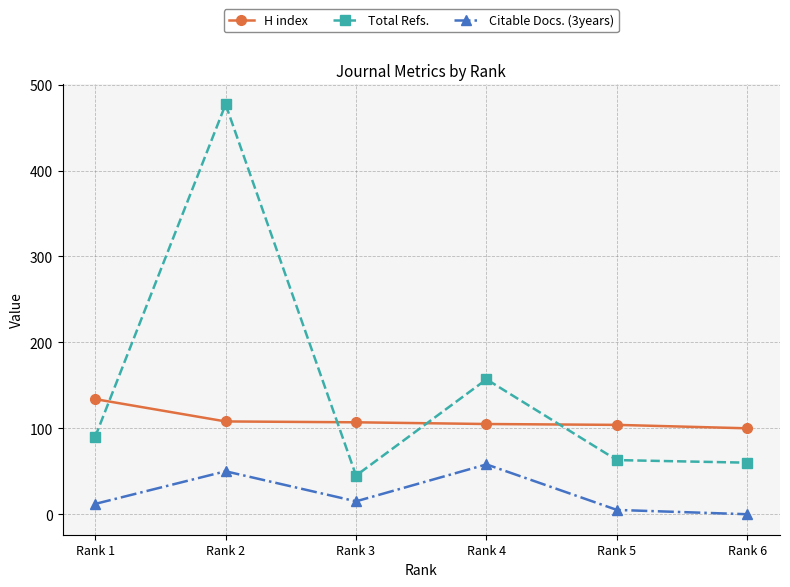

True or false: H index and Total Refs. cross at least once.

True